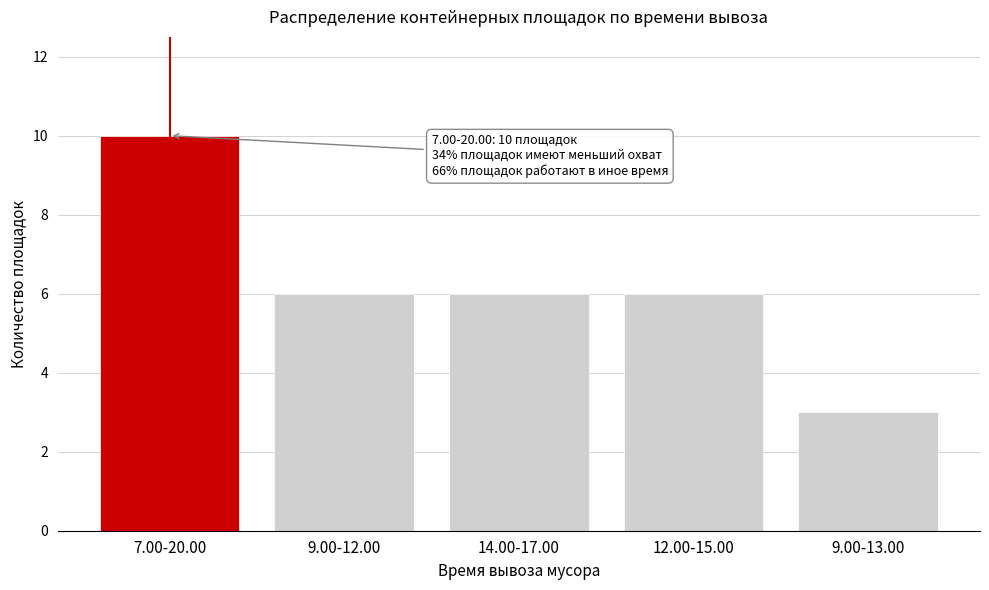

Reading right to left, transcribe all the data shown in this chart.

3	6	6	6	10